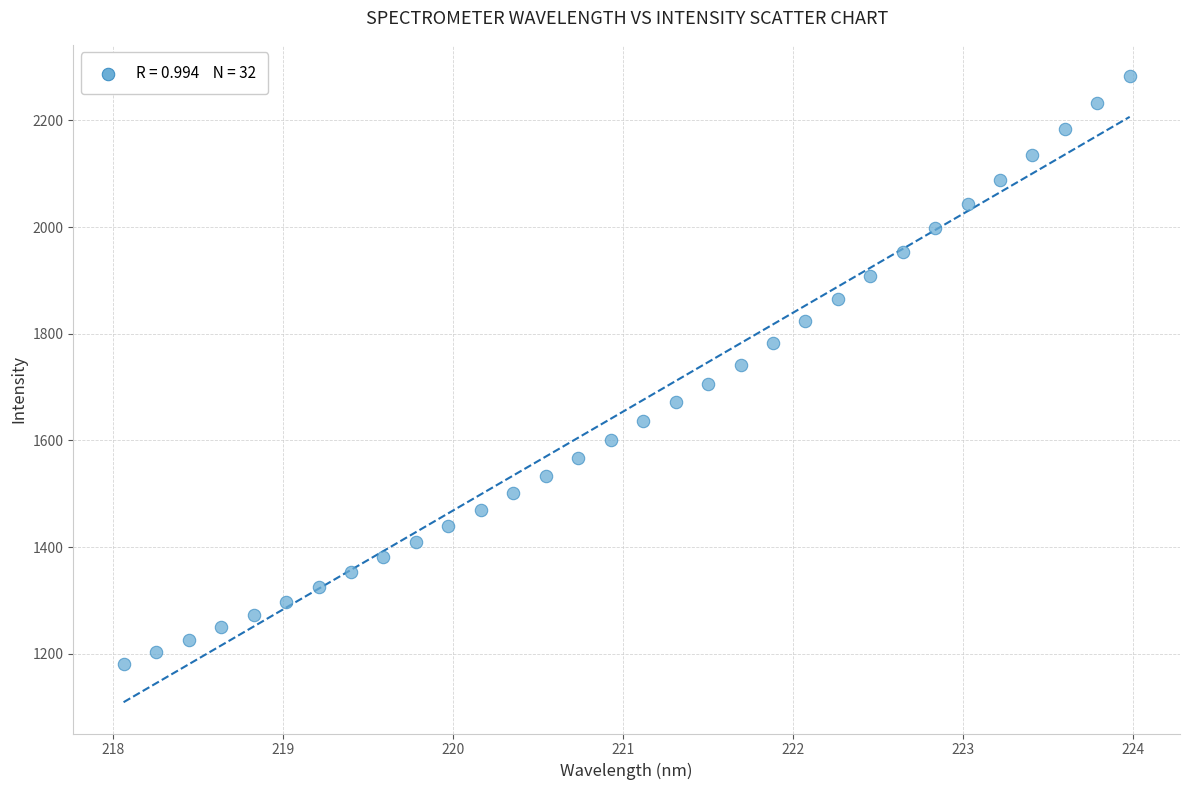

What is the range of X values (max minus min)?

5.9